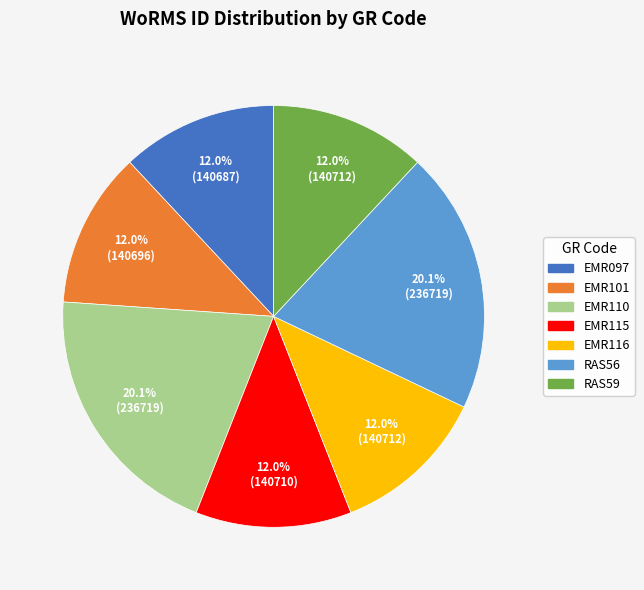

Approximately how many times larger is the value at EMR115 compared to EMR097?

1.0